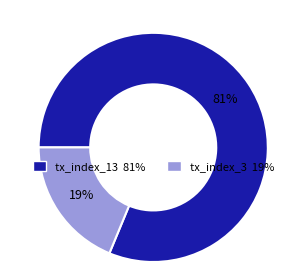

To the nearest percent, what is the combined percentage of tx_index_13 and tx_index_3?

100%